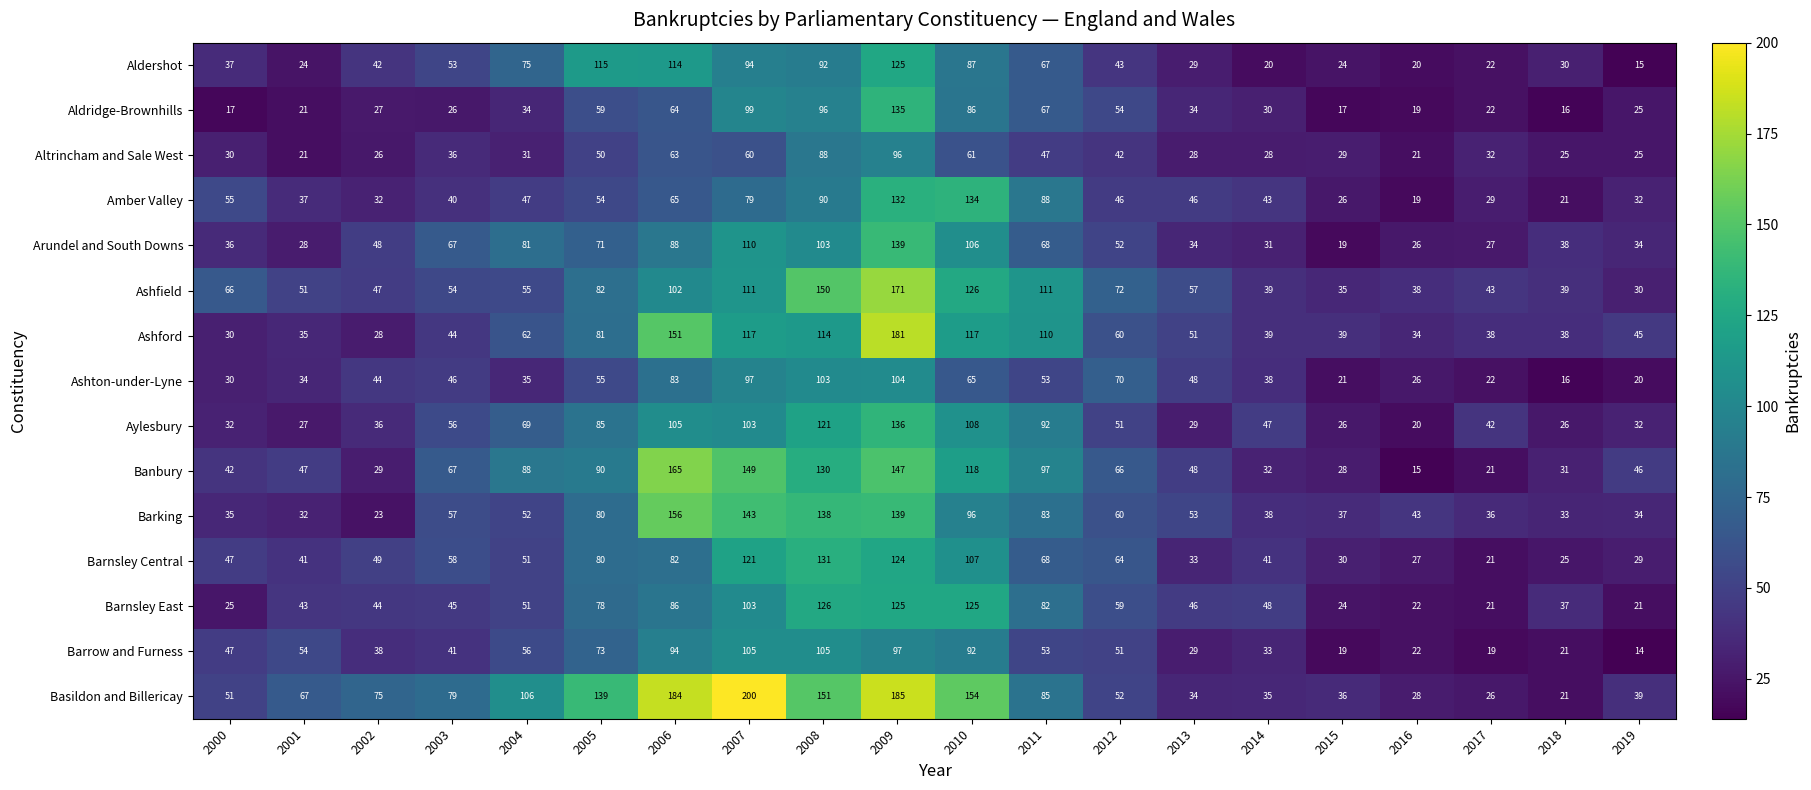

Which series has the largest total across all categories?

Basildon and Billericay